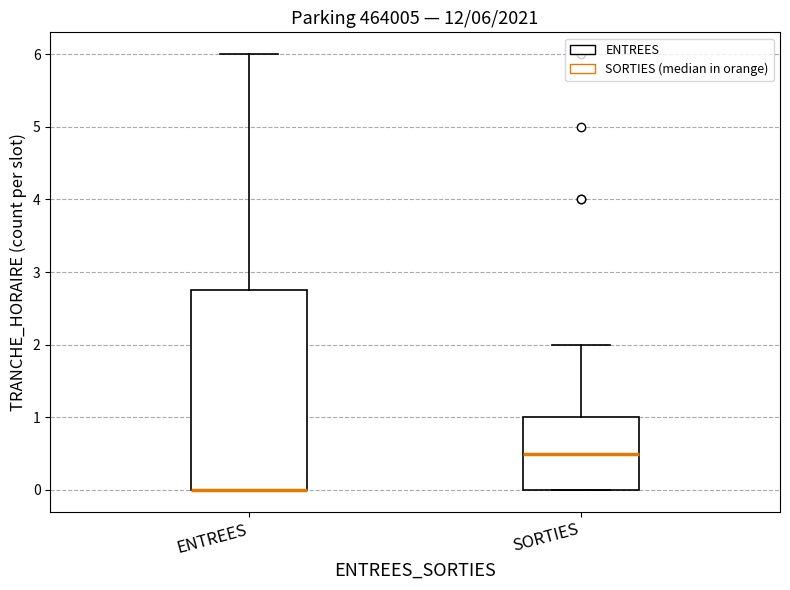

Comparing the boxes themselves (not the whiskers), which one is the tallest?

ENTREES